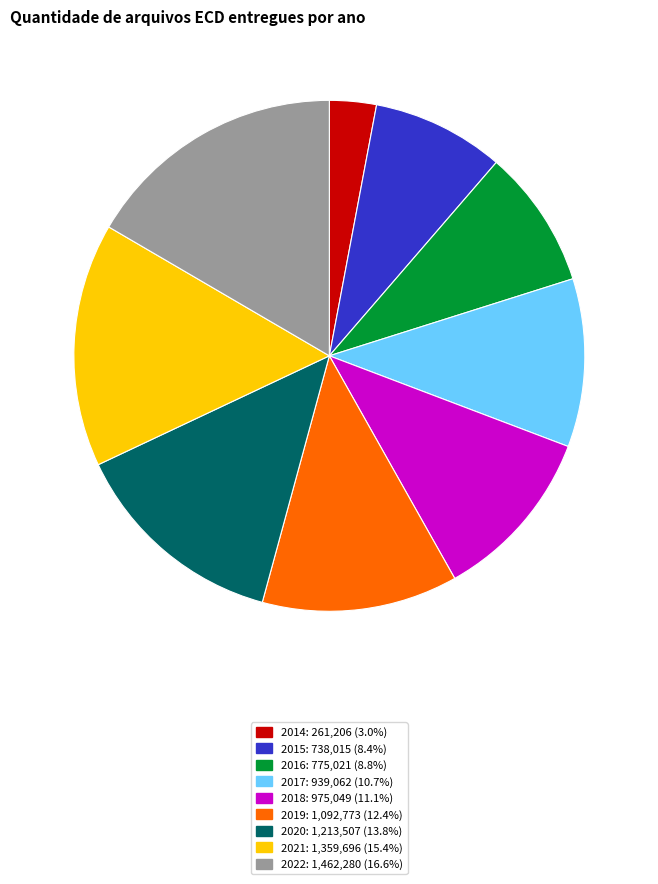

Which slice is the largest?

2022